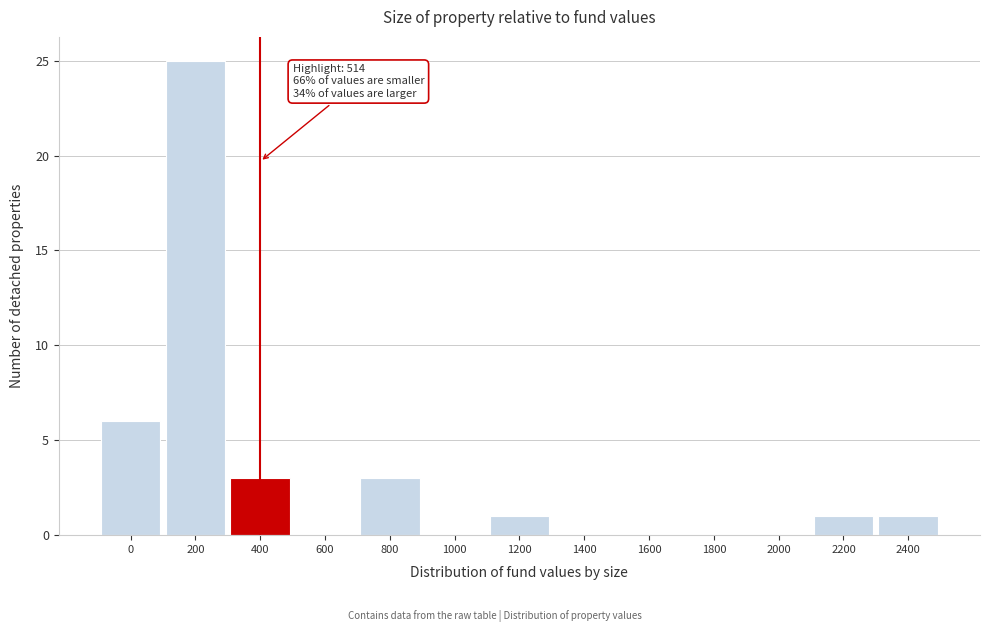

Reading right to left, transcribe all the data shown in this chart.

2400=1	2200=1	2000=0	1800=0	1600=0	1400=0	1200=1	1000=0	800=3	600=0	400=3	200=25	0=6